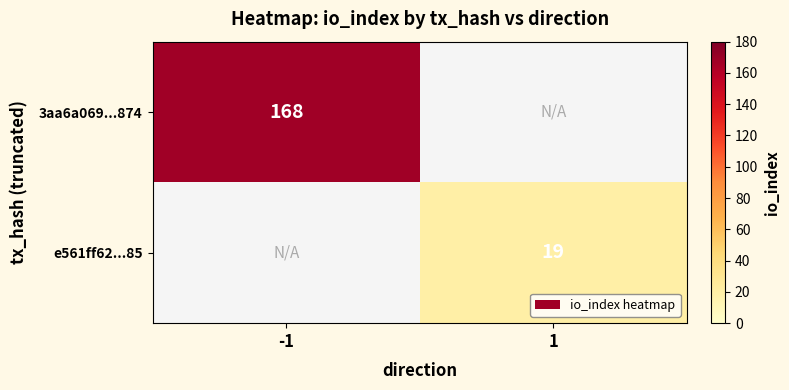

True or false: 3aa6a069...874 has a value of 295 at -1.

False